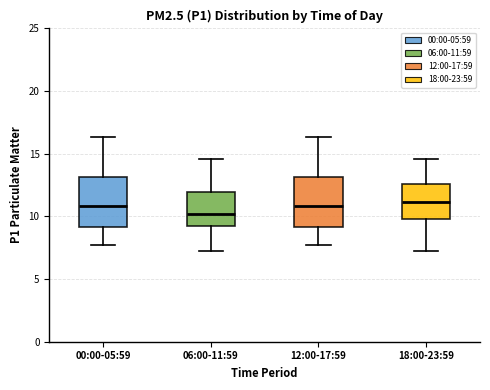

Reading left to right, read every box against the y-axis: the position of its median line, the range the box covers, and the ends of its whiskers. The values are not printed on the chart, so give them approximately, as read against the axis.

00:00-05:59: median 11.0, box 9.0 to 13.0, whiskers 7.5 to 16.5
06:00-11:59: median 10.0, box 9.0 to 12.0, whiskers 7.5 to 14.5
12:00-17:59: median 11.0, box 9.0 to 13.0, whiskers 7.5 to 16.5
18:00-23:59: median 11.0, box 10.0 to 12.5, whiskers 7.5 to 14.5